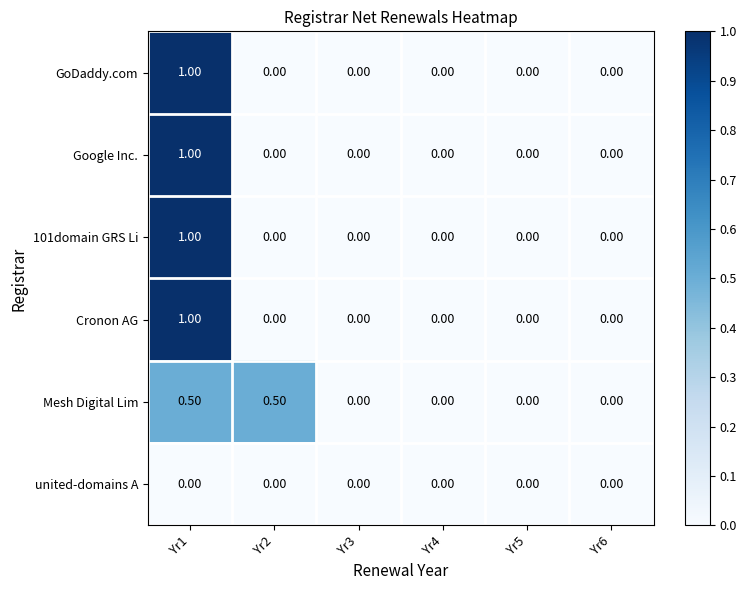

What is the sum of all Cronon AG values?

1.0